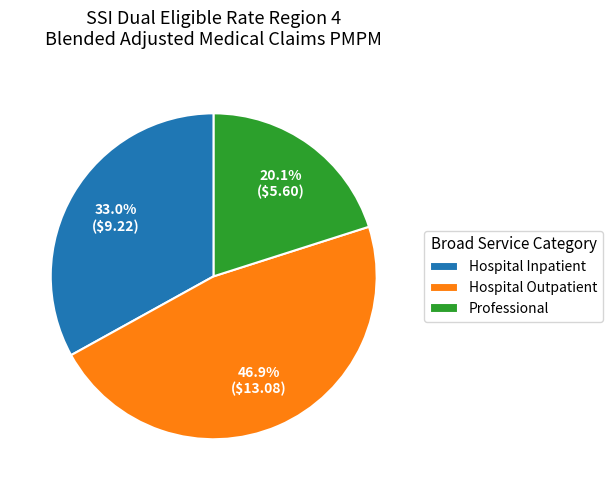

To the nearest percent, what is the average slice percentage?

33%